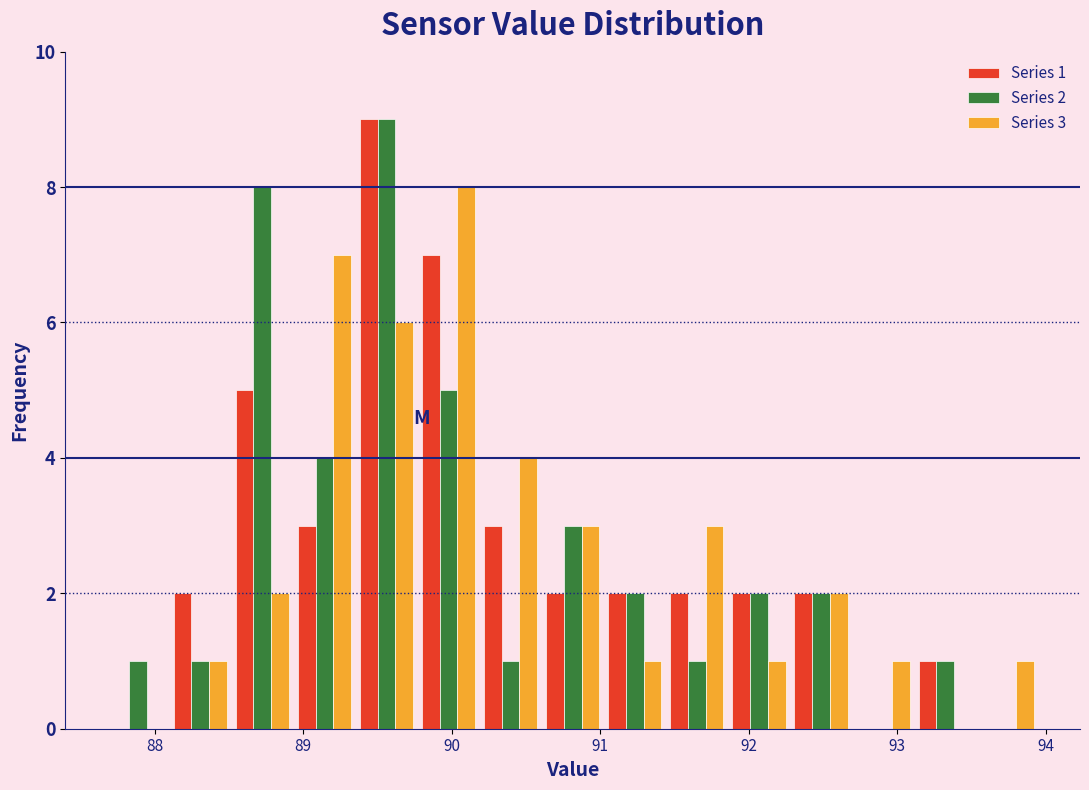

In the Series 3 series, which range on the x-axis has the tallest bar?

89.8 to 90.2